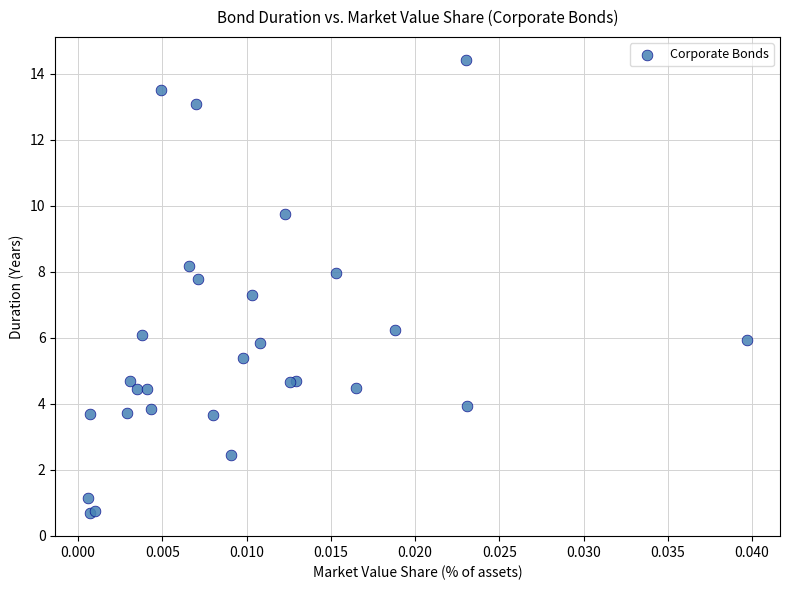

What Y value in the scatter plot is closest to 7?

7.3